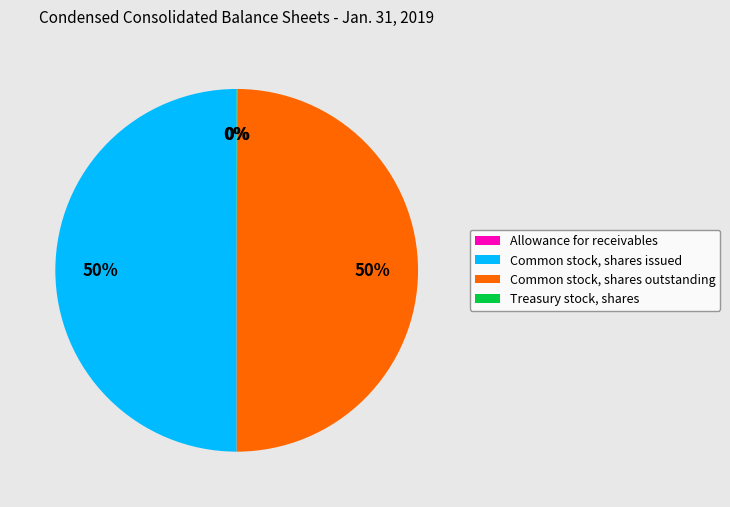

To the nearest percent, what is the difference between the largest and smallest slice percentages?

50%